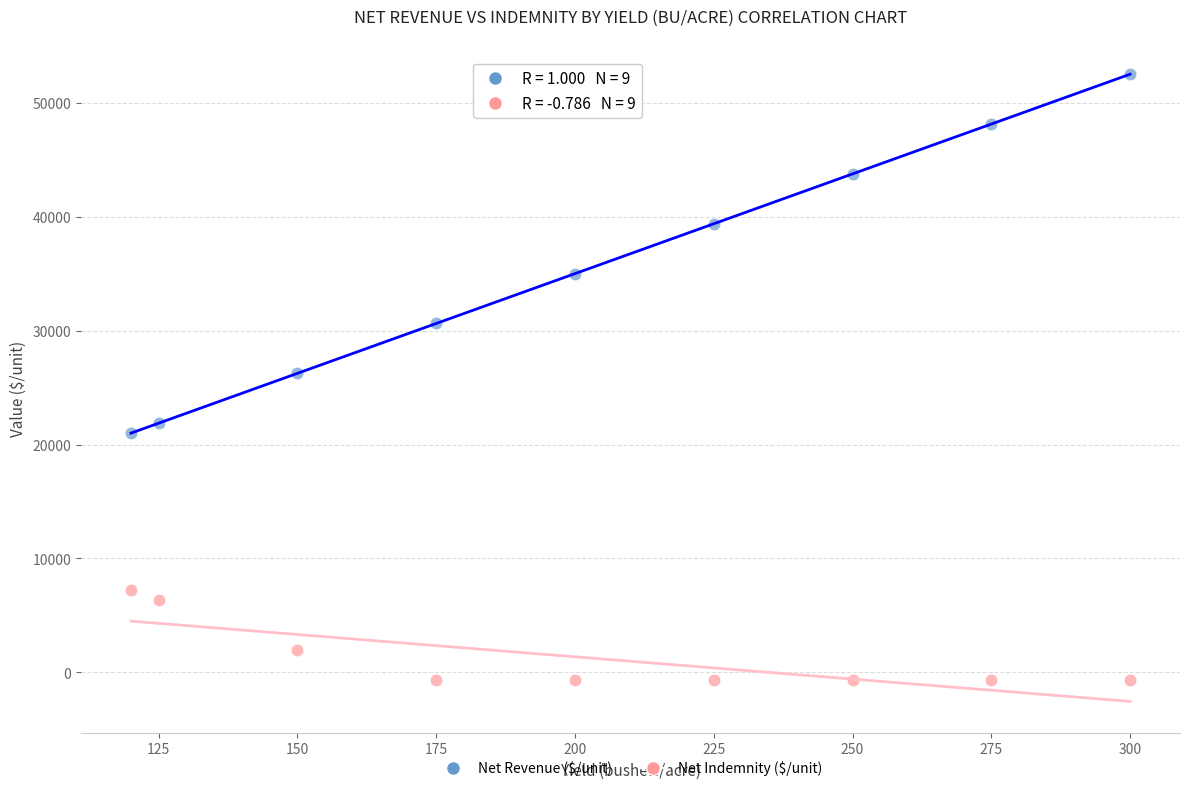

What are all the series names shown in the legend?

Net Revenue ($/unit), Net Indemnity ($/unit)